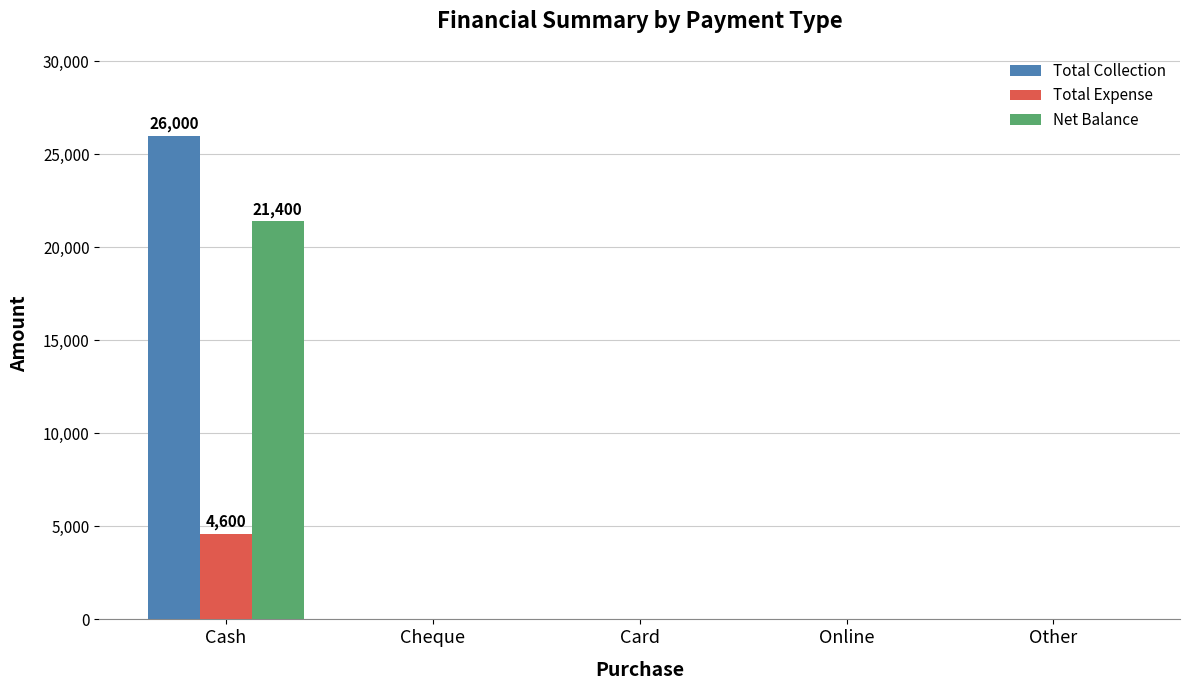

How many groups of bars are there?

5